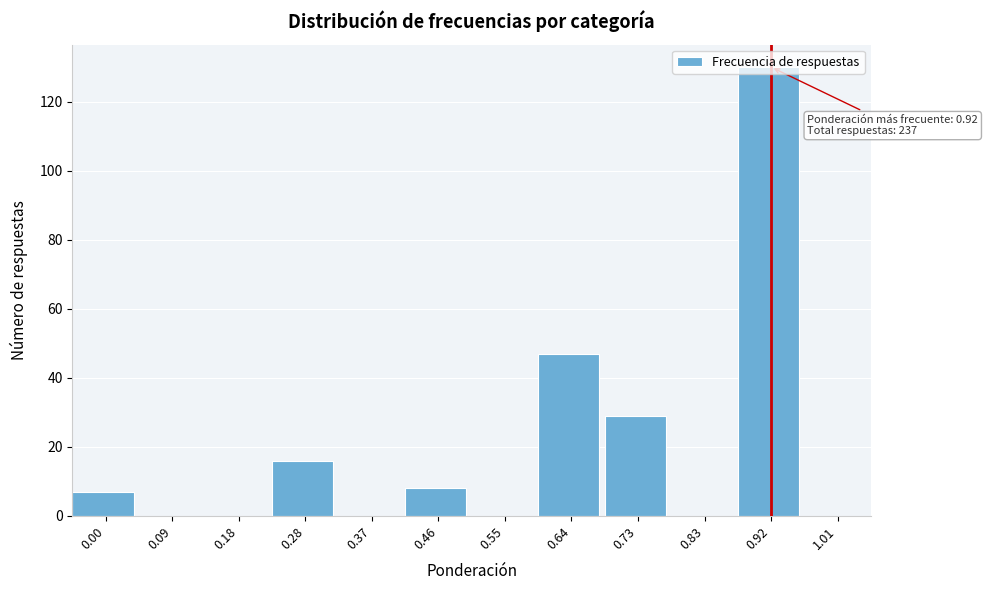

Is it true that the value at 0.37 is 82?

False